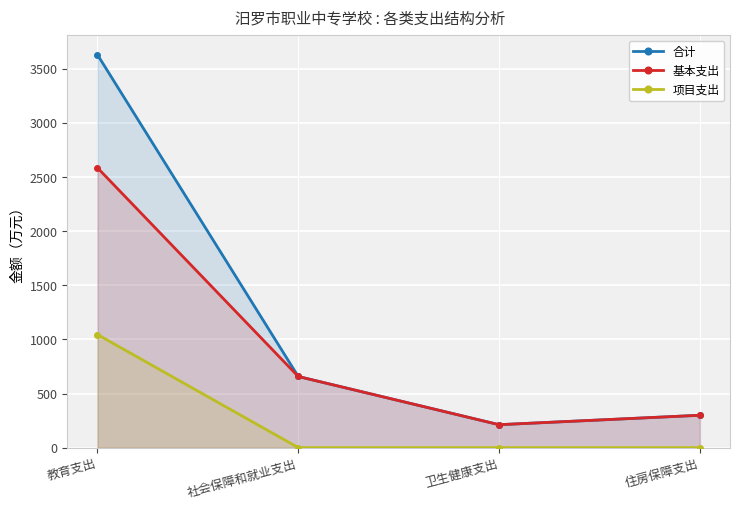

Where does the 合计 series first go above 657?

教育支出